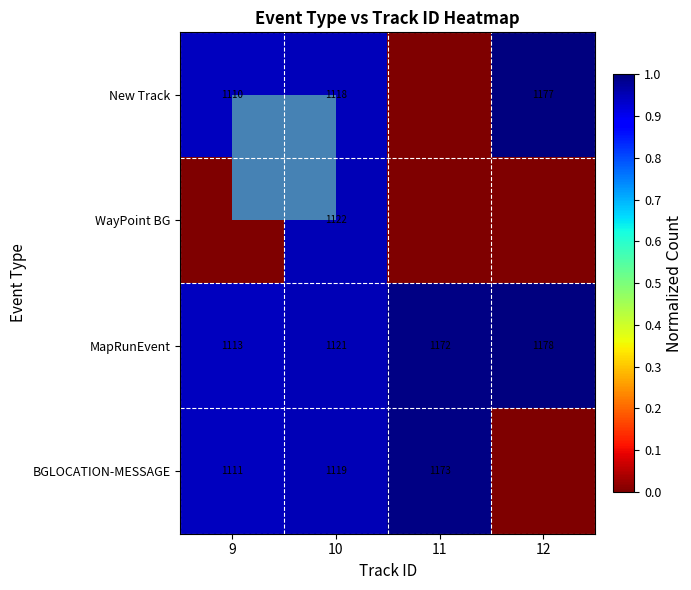

Between 10 and 12, which is larger?

12